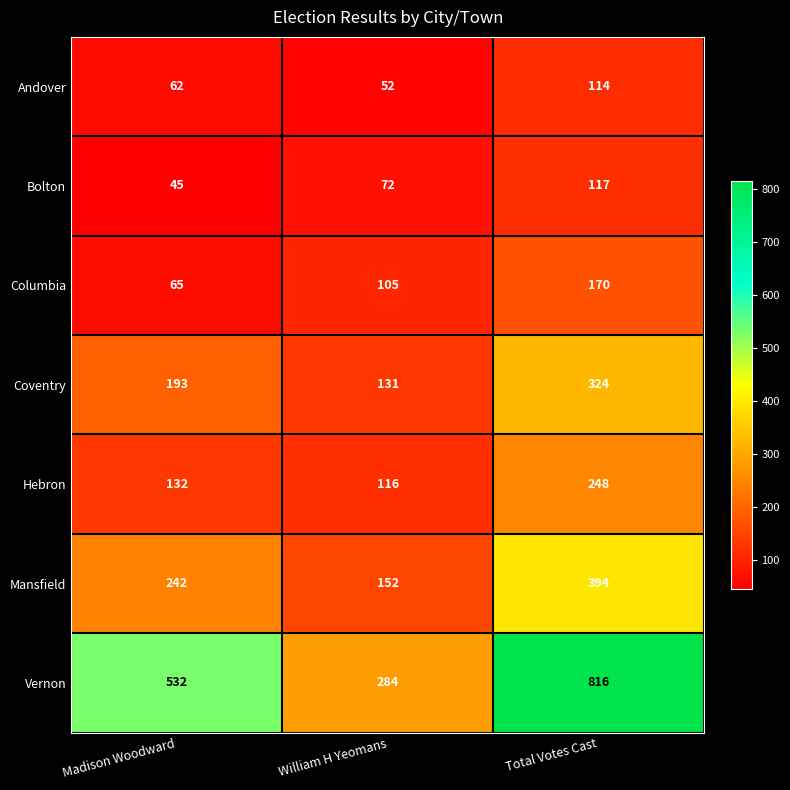

At Total Votes Cast, list the series in order from smallest to largest.

Andover, Bolton, Columbia, Hebron, Coventry, Mansfield, Vernon